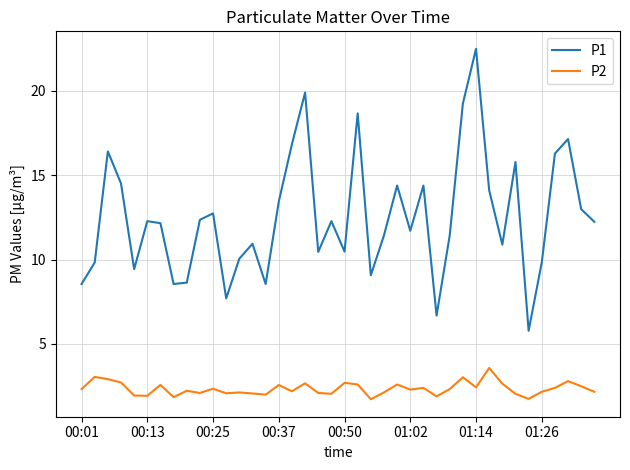

At how many categories does at least one series exceed 8?

37